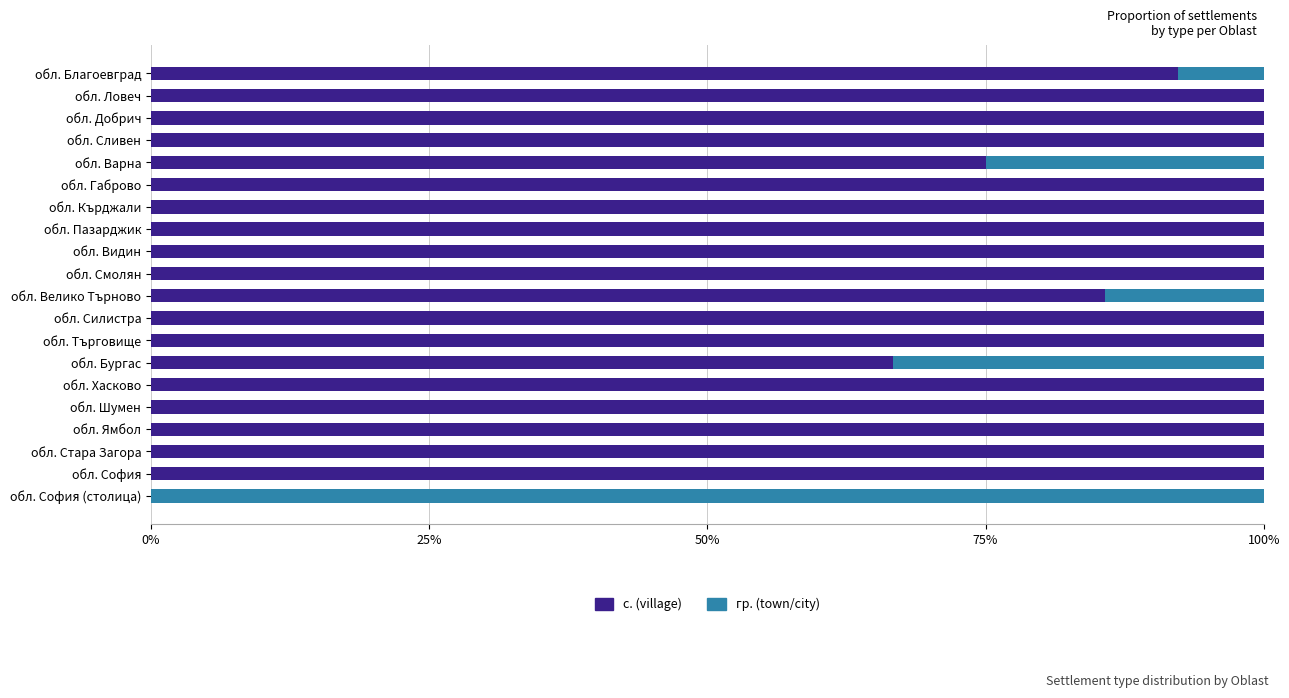

What is the total value across all series at обл. Варна?

100.0